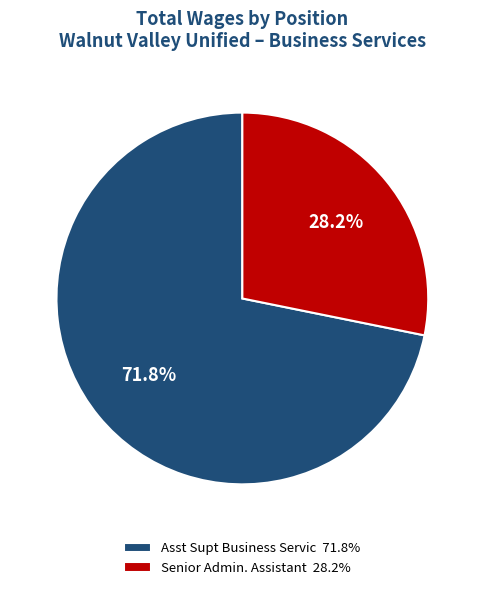

Which slice represents more than half of the pie?

Asst Supt Business Servic